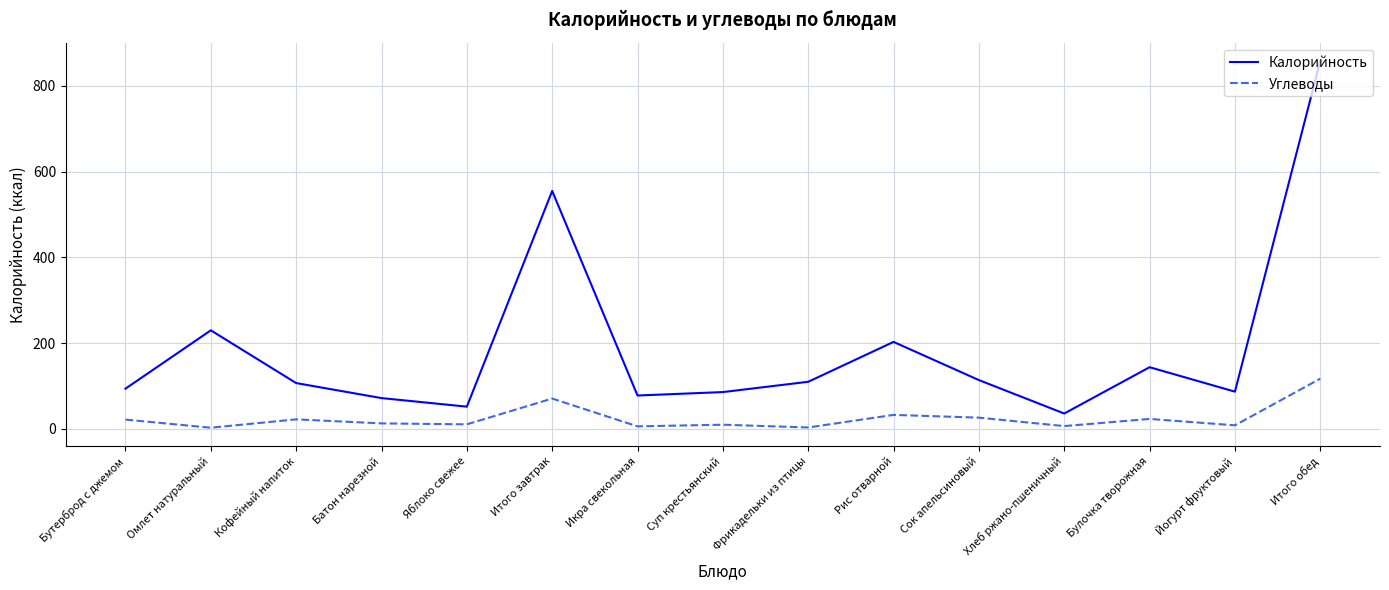

What is the average value of the Калорийность series?

188.4